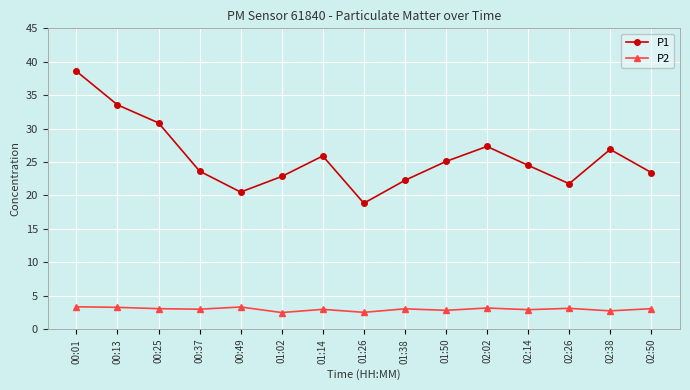

What is the sum of the P2 values at 00:49 and 01:26?

5.8